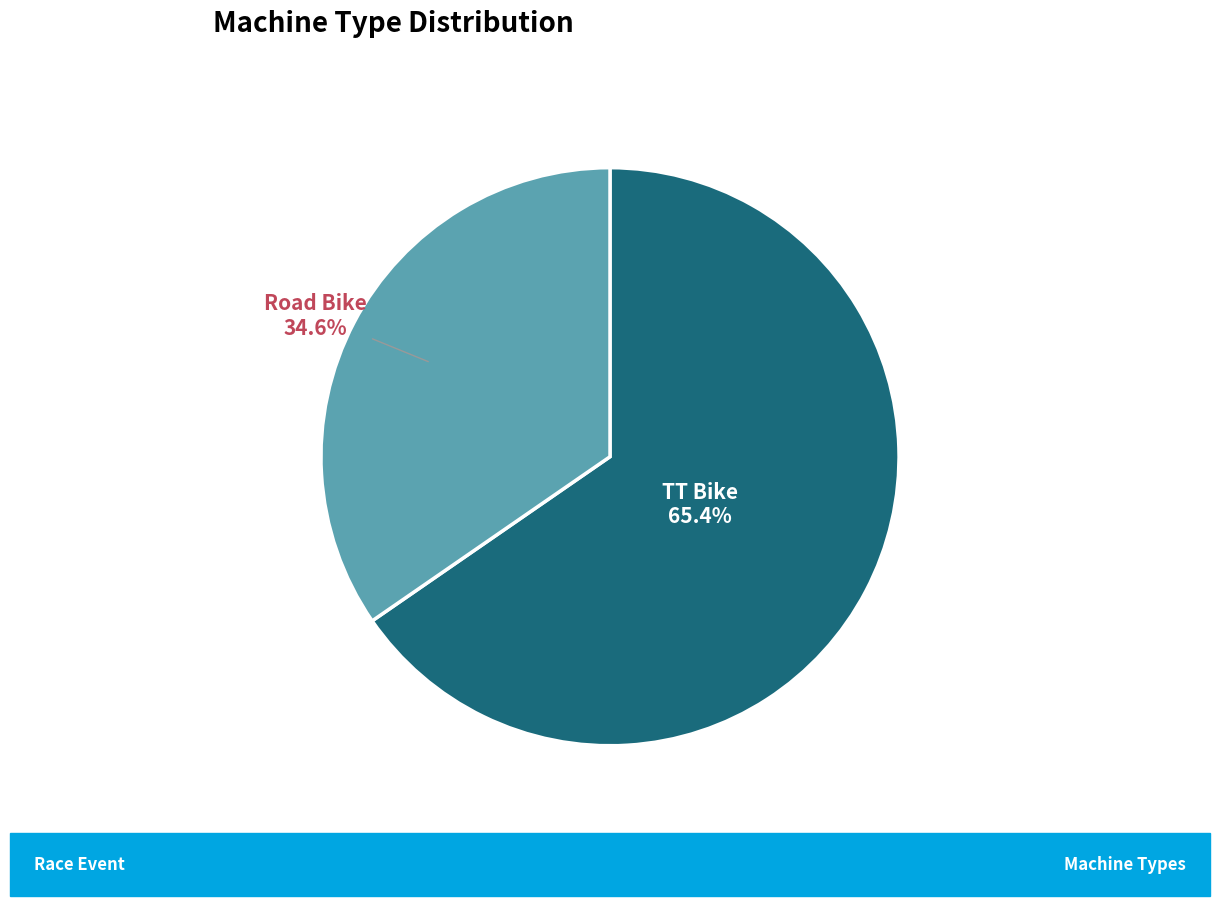

Does any single category account for the majority?

Yes